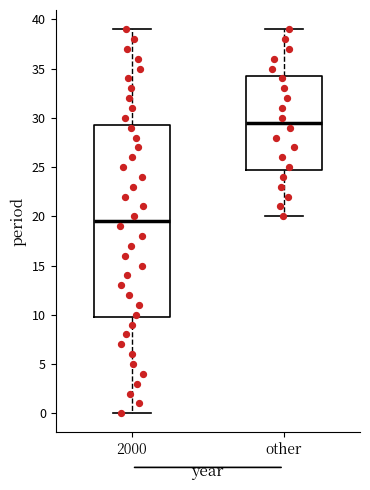

Reading left to right, read every box against the y-axis: the position of its median line, the range the box covers, and the ends of its whiskers. The values are not printed on the chart, so give them approximately, as read against the axis.

2000: median 19.5, box 10.0 to 29.5, whiskers 0.0 to 39.0
other: median 29.5, box 25.0 to 34.5, whiskers 20.0 to 39.0